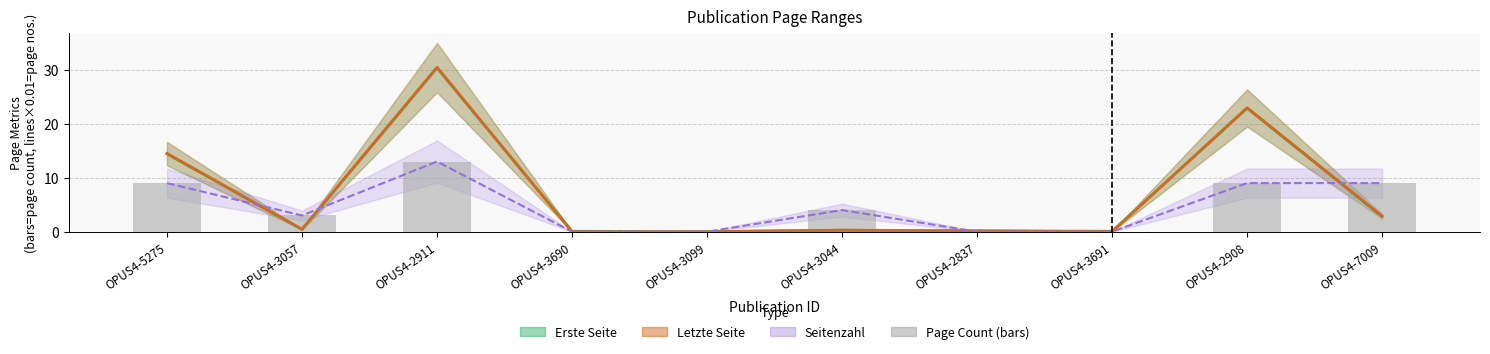

What is the label of the 9th bar from the right?

OPUS4-3057